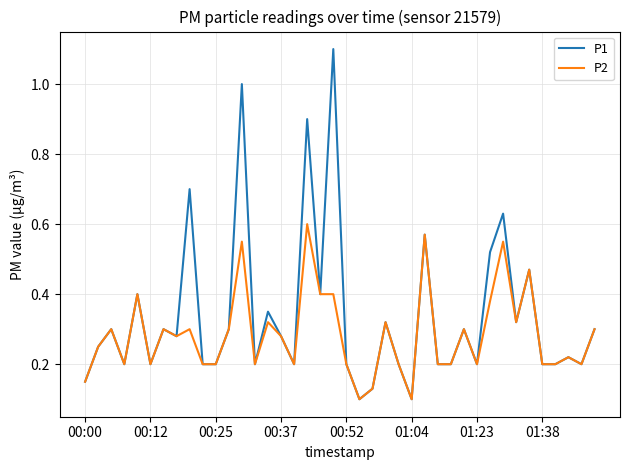

What is the maximum value shown in the chart?

1.1